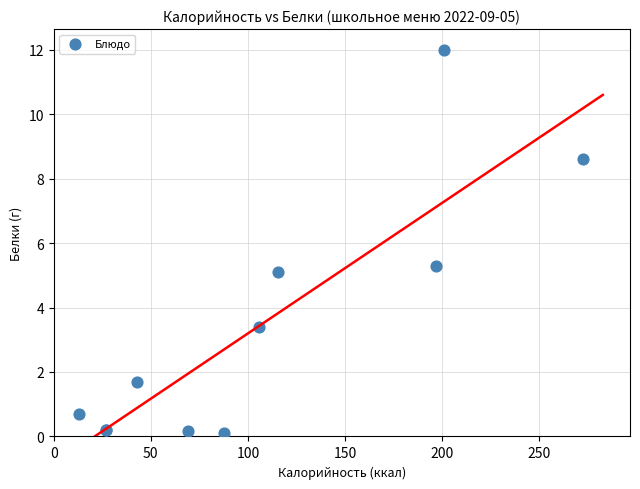

What Y value in the scatter plot is closest to 6?

5.3